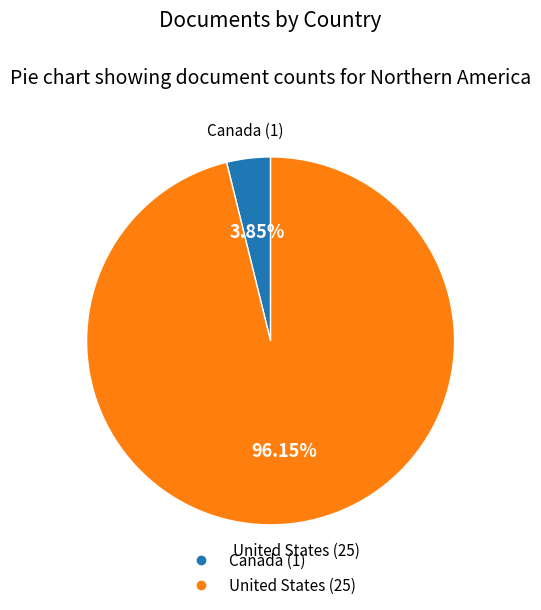

Which category accounts for the majority?

United States